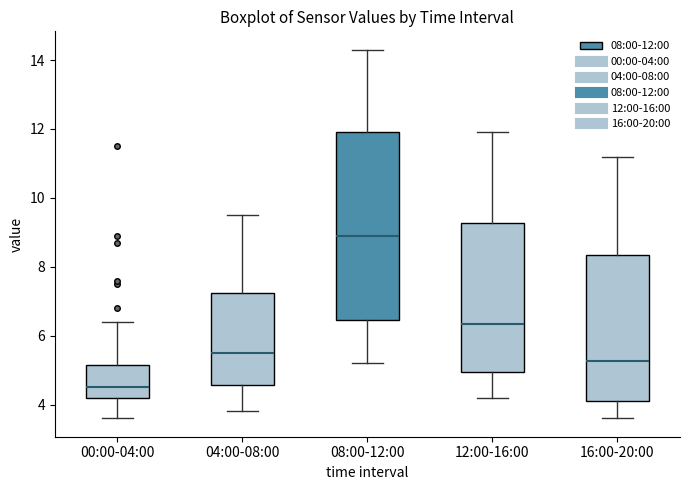

Reading left to right, read every box against the y-axis: the position of its median line, the range the box covers, and the ends of its whiskers. The values are not printed on the chart, so give them approximately, as read against the axis.

00:00-04:00: median 4.6, box 4.2 to 5.2, whiskers 3.6 to 6.4
04:00-08:00: median 5.6, box 4.6 to 7.2, whiskers 3.8 to 9.6
08:00-12:00: median 9.0, box 6.4 to 12.0, whiskers 5.2 to 14.4
12:00-16:00: median 6.4, box 5.0 to 9.2, whiskers 4.2 to 12.0
16:00-20:00: median 5.2, box 4.2 to 8.4, whiskers 3.6 to 11.2